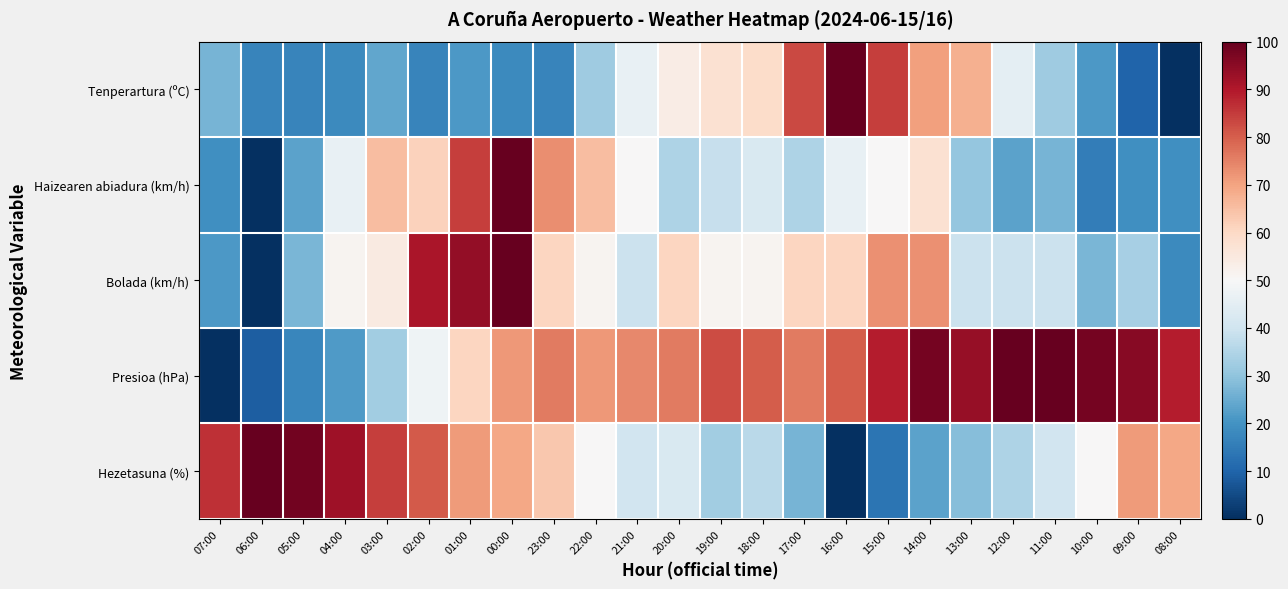

Which has a higher value, 11:00 or 12:00?

12:00